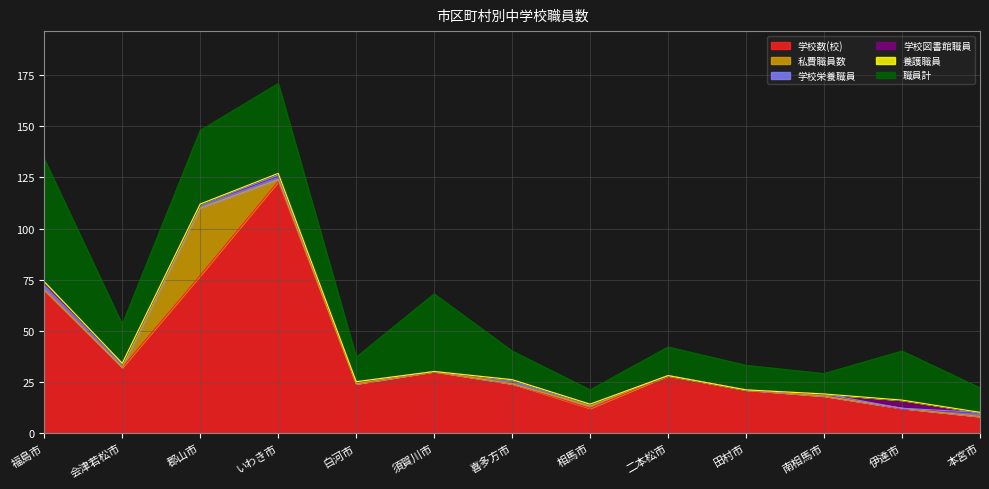

True or false: 私費職員数 and 学校数(校) intersect in this chart.

False